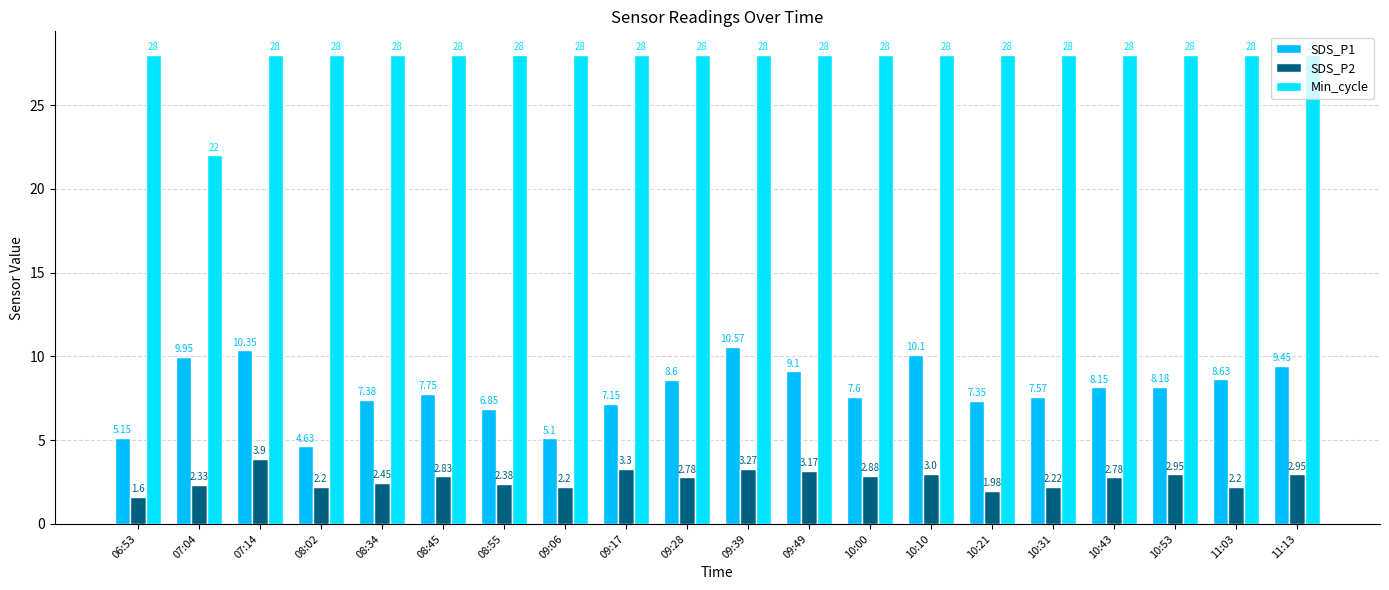

Which has a higher value, 07:04 or 09:39?

09:39